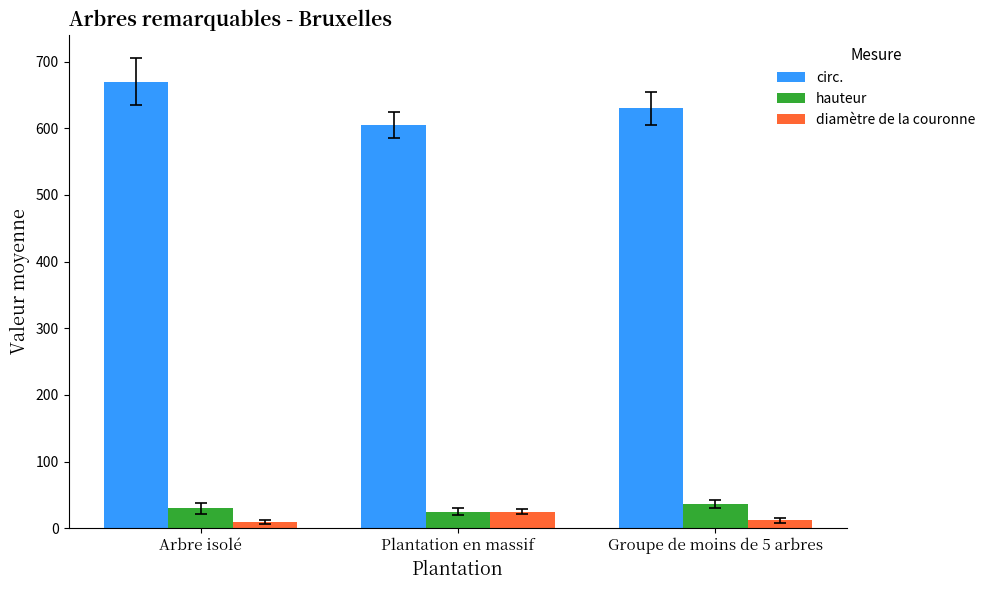

What is the value of the diamètre de la couronne bar at the 2nd from the left?

25